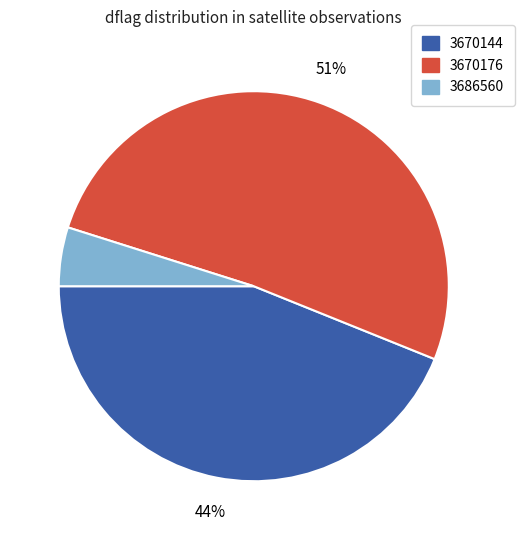

Count the number of slices in the pie.

3